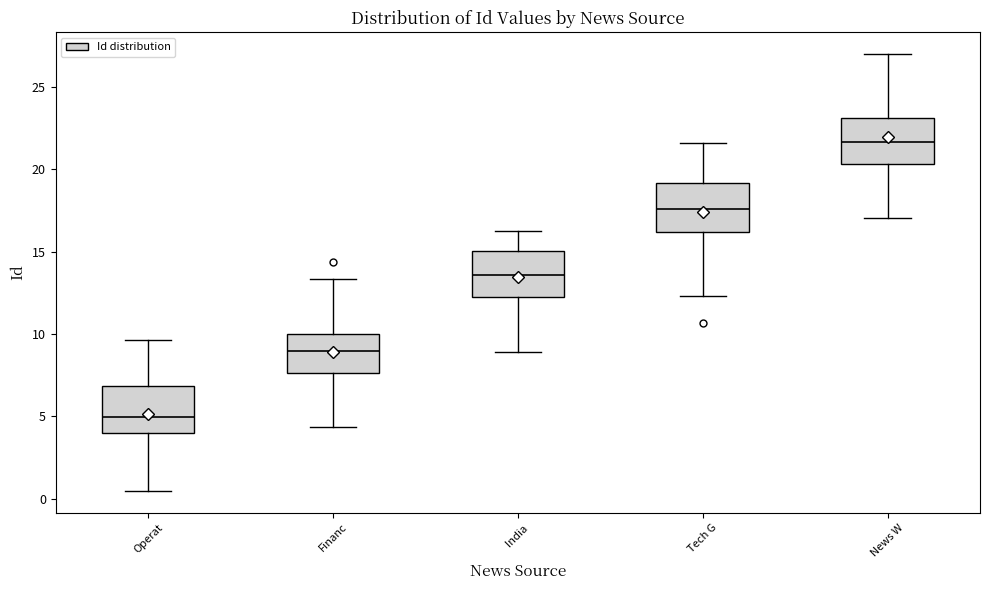

Which box's median line is the highest?

News W